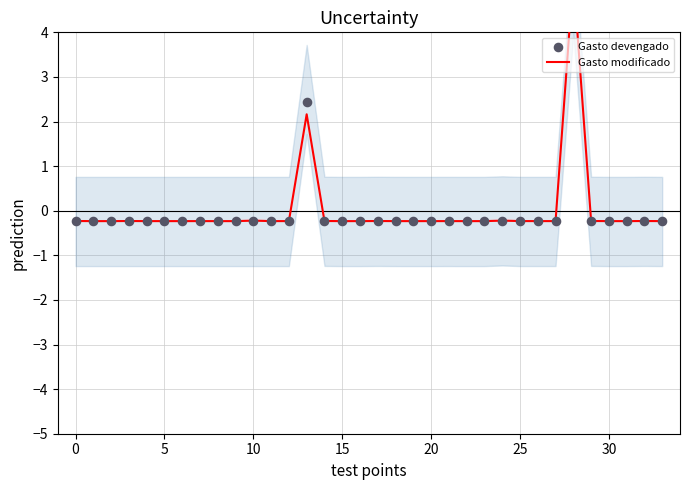

Which series contains the lowest Y value?

Gasto devengado